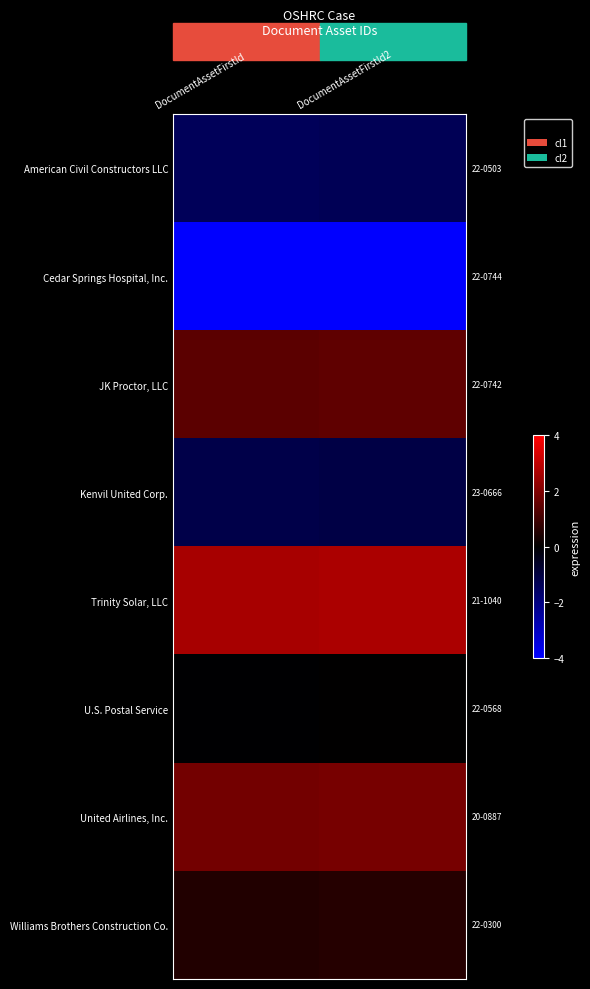

What is the total value across all series at DocumentAssetFirstId2?

0.3